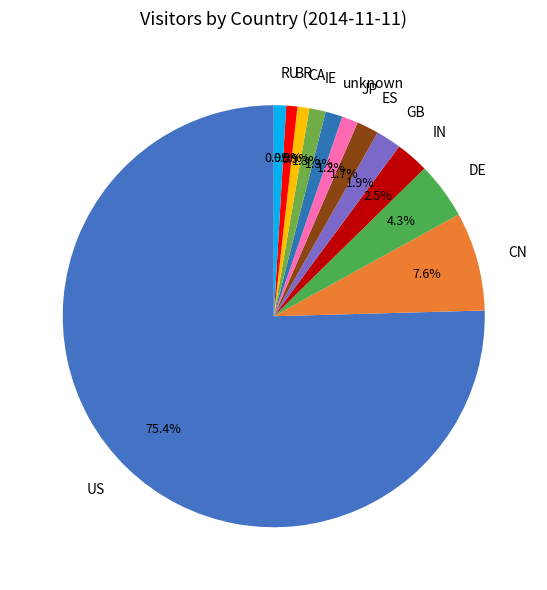

How many segments does this pie chart have?

12